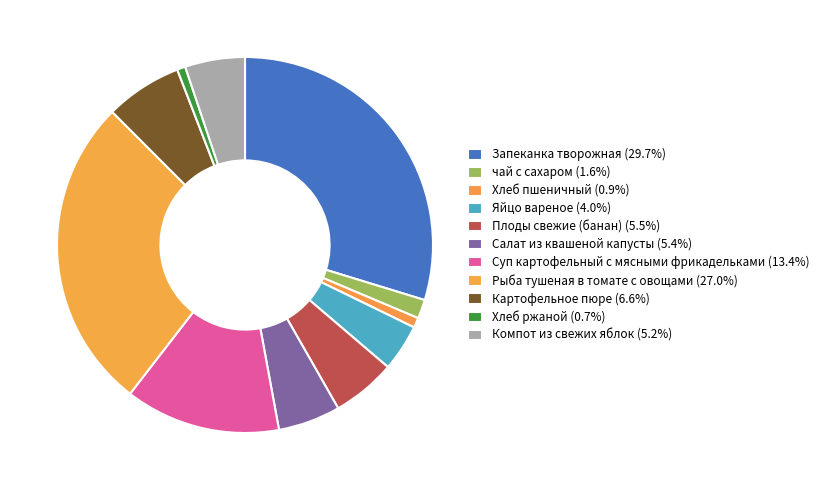

How many segments does this pie chart have?

11